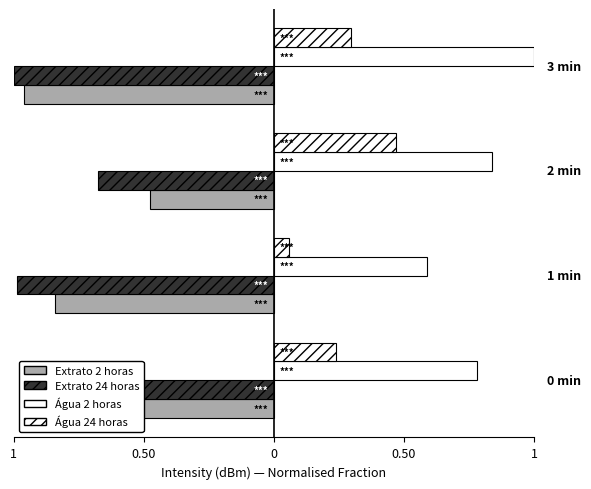

What is the greatest value displayed?

1.0